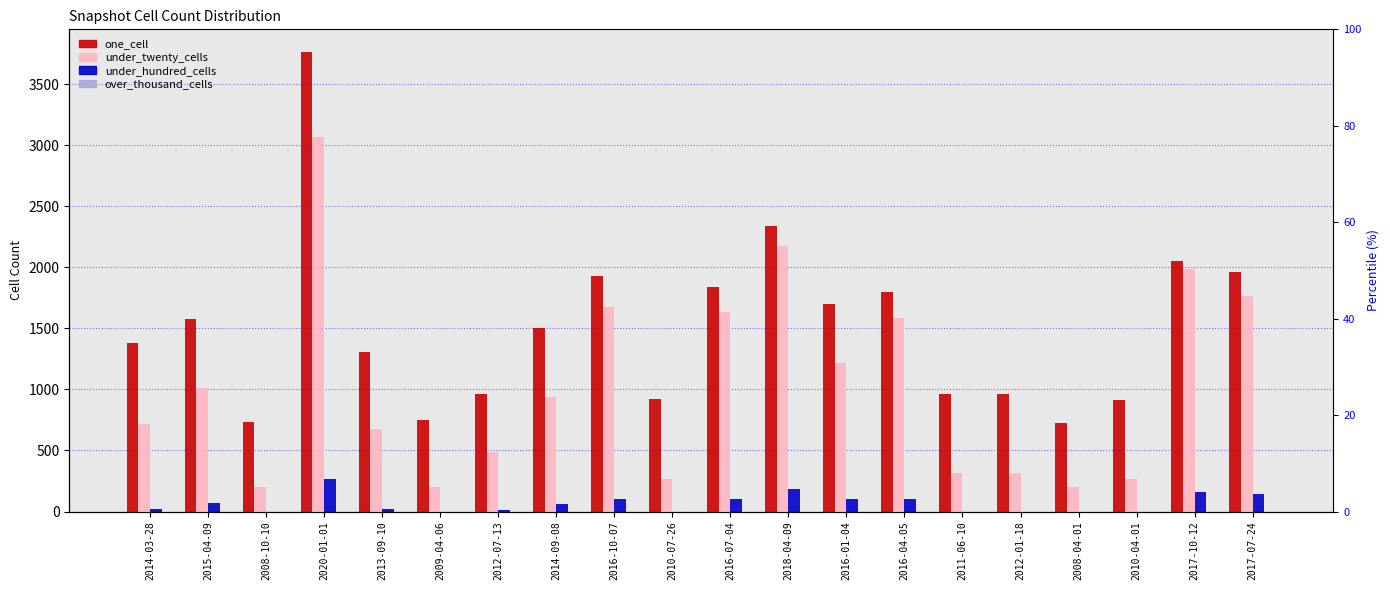

Reading left to right, transcribe all the data shown in this chart.

one_cell: 2014-03-28=1376	2015-04-09=1577	2008-10-10=733	2020-01-01=3760	2013-09-10=1307	2009-04-06=746	2012-07-13=960	2014-09-08=1501	2016-10-07=1927	2010-07-26=925	2016-07-04=1835	2018-04-09=2334	2016-01-04=1703	2016-04-05=1801	2011-06-10=959	2012-01-18=966	2008-04-01=728	2010-04-01=916	2017-10-12=2055	2017-07-24=1960
under_twenty_cells: 2014-03-28=714	2015-04-09=1015	2008-10-10=202	2020-01-01=3068	2013-09-10=677	2009-04-06=204	2012-07-13=490	2014-09-08=935	2016-10-07=1675	2010-07-26=267	2016-07-04=1630	2018-04-09=2176	2016-01-04=1212	2016-04-05=1588	2011-06-10=313	2012-01-18=315	2008-04-01=200	2010-04-01=264	2017-10-12=1982	2017-07-24=1764
under_hundred_cells: 2014-03-28=20	2015-04-09=73	2008-10-10=0	2020-01-01=269	2013-09-10=22	2009-04-06=0	2012-07-13=9	2014-09-08=65	2016-10-07=105	2010-07-26=0	2016-07-04=102	2018-04-09=181	2016-01-04=102	2016-04-05=102	2011-06-10=0	2012-01-18=0	2008-04-01=0	2010-04-01=0	2017-10-12=156	2017-07-24=142
over_thousand_cells: 2014-03-28=0	2015-04-09=0	2008-10-10=0	2020-01-01=0	2013-09-10=0	2009-04-06=0	2012-07-13=0	2014-09-08=0	2016-10-07=0	2010-07-26=0	2016-07-04=0	2018-04-09=0	2016-01-04=0	2016-04-05=0	2011-06-10=0	2012-01-18=0	2008-04-01=0	2010-04-01=0	2017-10-12=0	2017-07-24=0